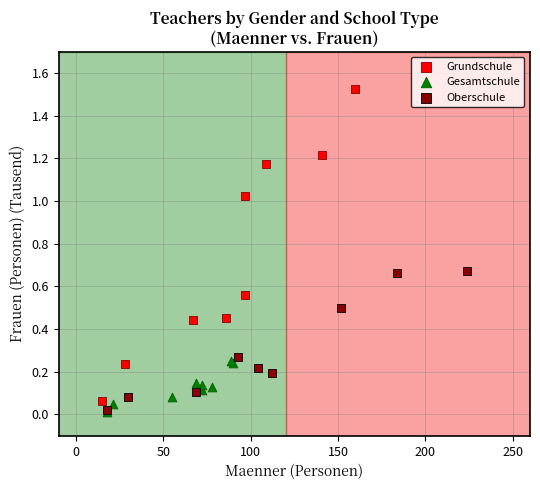

What are all the series names shown in the legend?

Grundschule, Gesamtschule, Oberschule